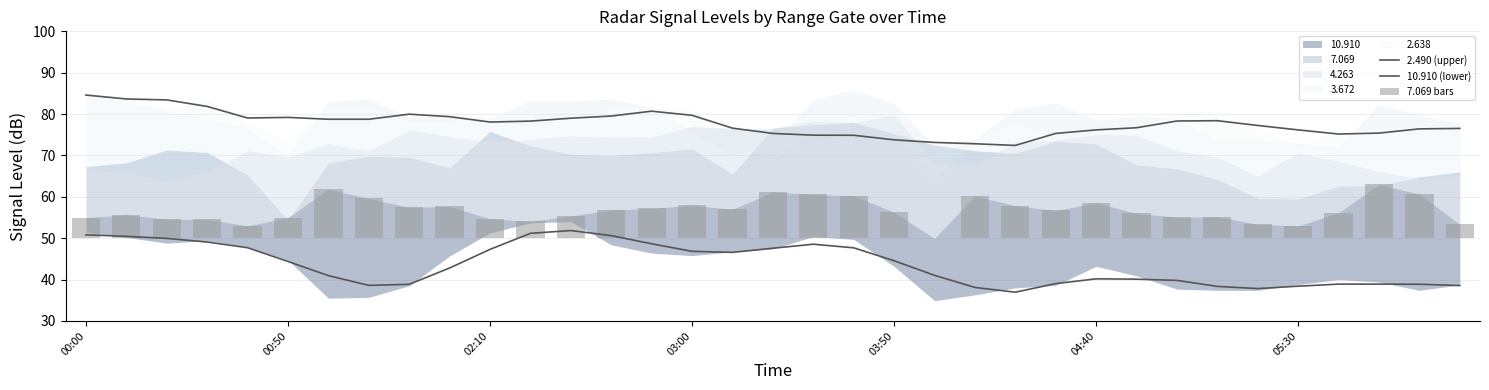

Is it true that 7.069 bars equals 5.9 at 29?

False